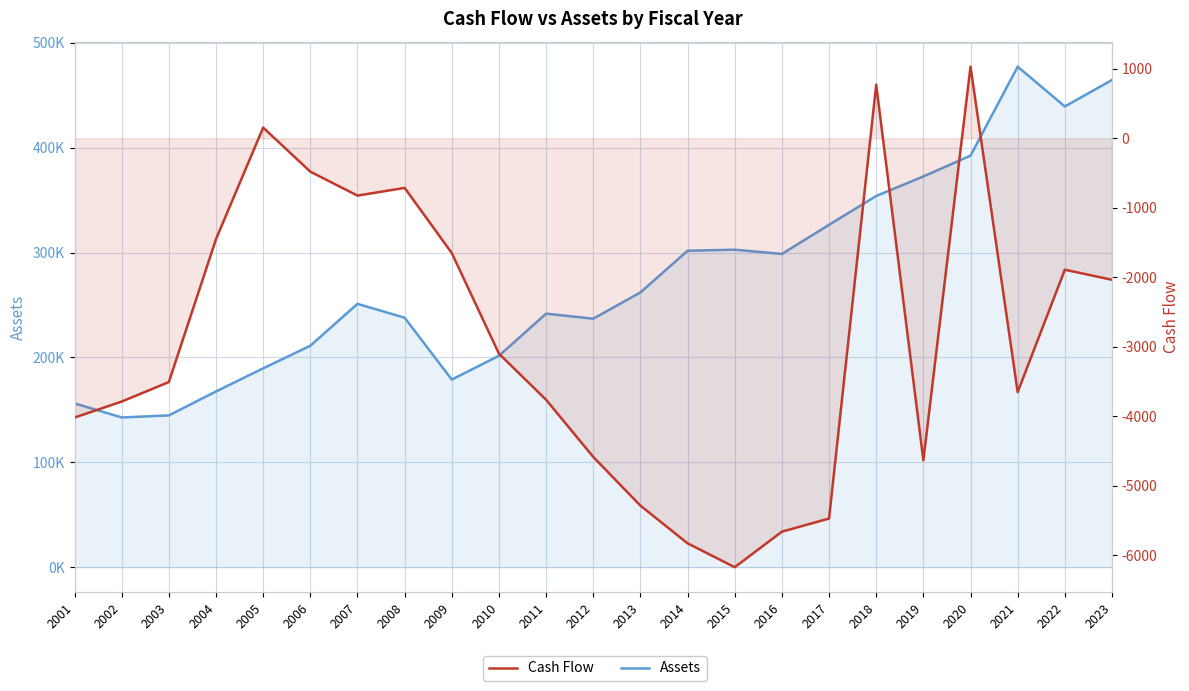

What is the smallest value displayed?

-6169.7